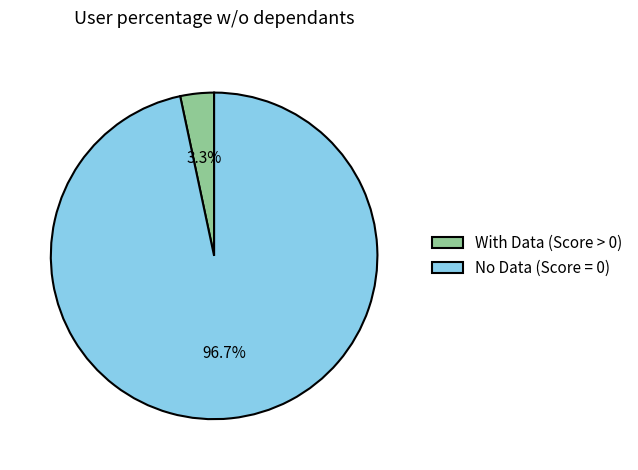

To the nearest percent, what is the average slice percentage?

50%